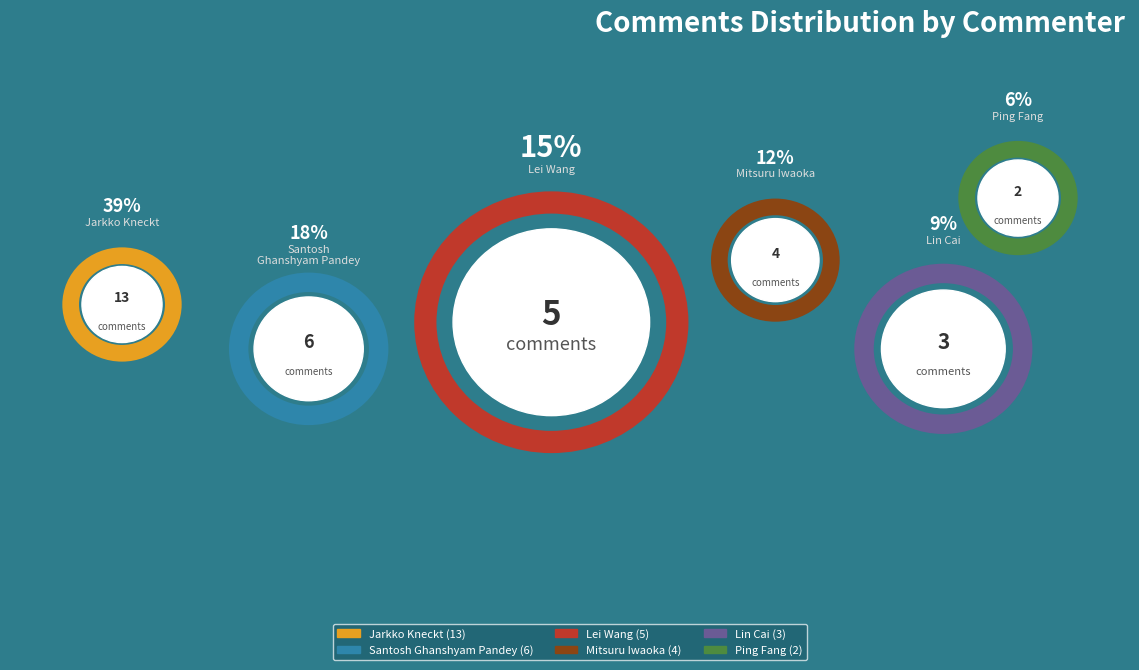

To the nearest percent, what is the difference between the largest and smallest slice percentages?

33%